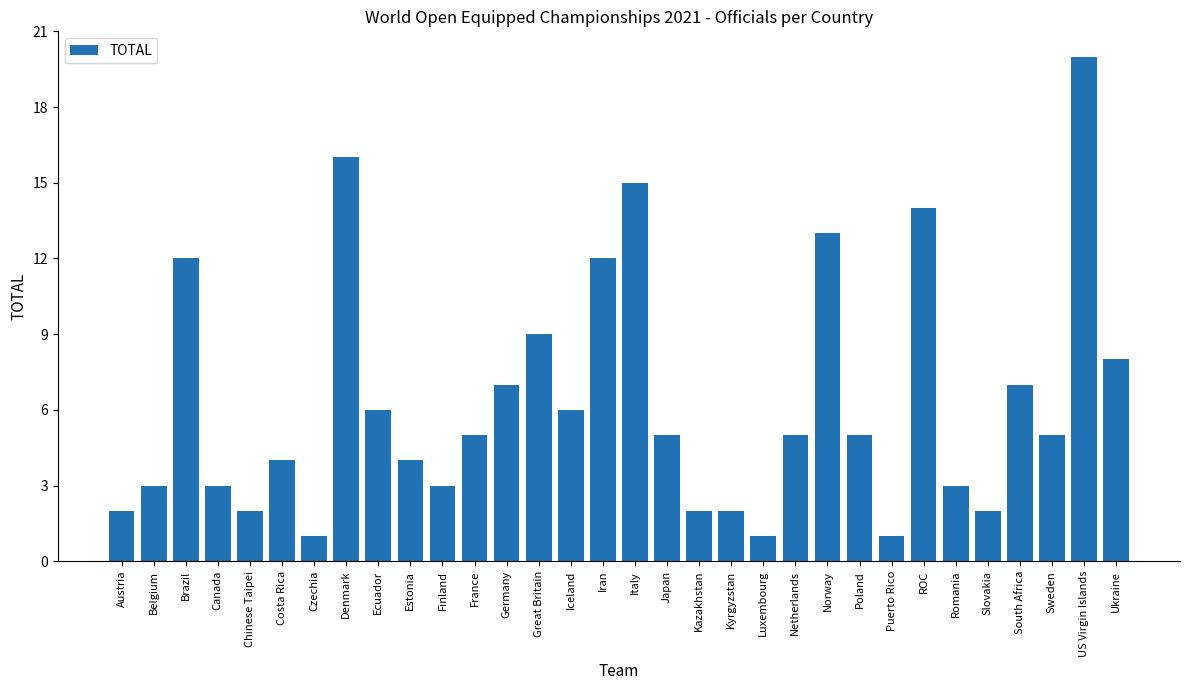

Count the number of data series in this chart.

1